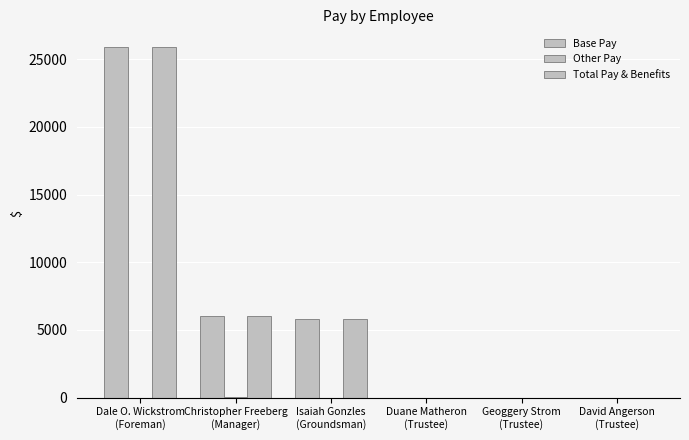

What position from the right is Christopher Freeberg
(Manager)?

5